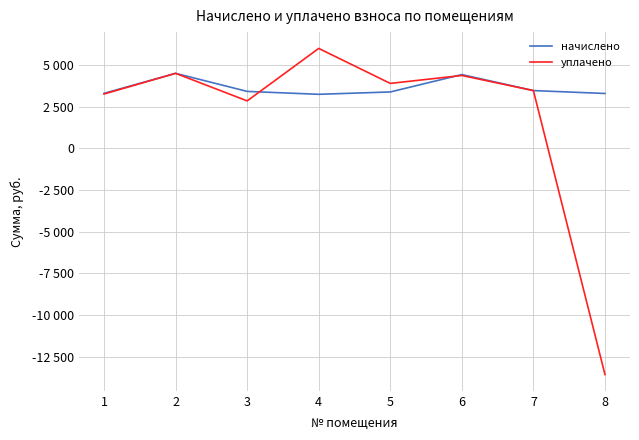

Reading right to left, what are all the values shown in this chart?

начислено: 8=3295.4	7=3469.3	6=4429.8	5=3386.5	4=3245.8	3=3419.6	2=4504.3	1=3303.7
уплачено: 8=-13570.4	7=3469.3	6=4376.3	5=3900.0	4=6000.0	3=2849.7	2=4504.3	1=3263.8